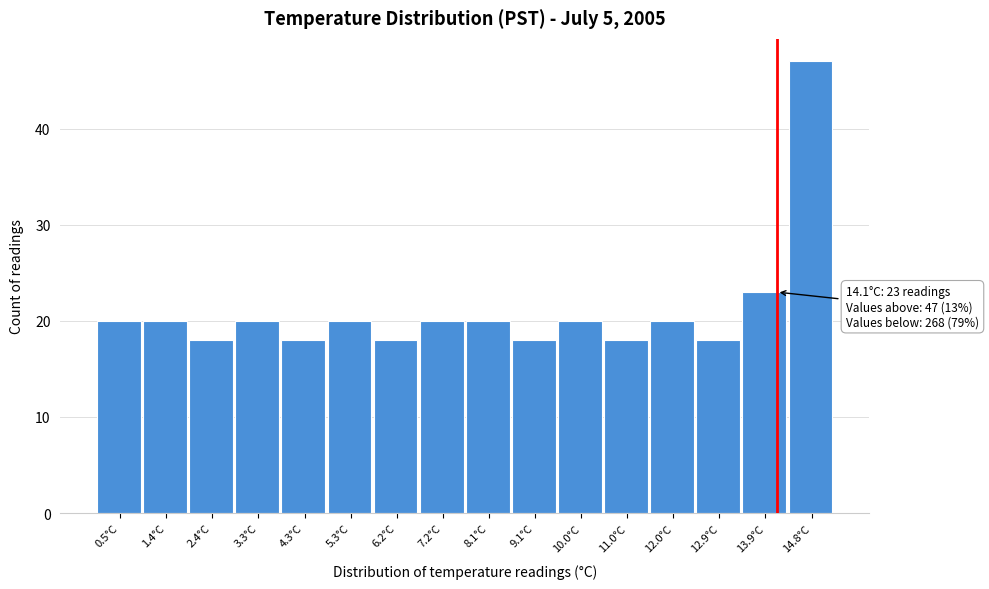

Which range on the x-axis has the tallest bar?

14.3 to 15.3